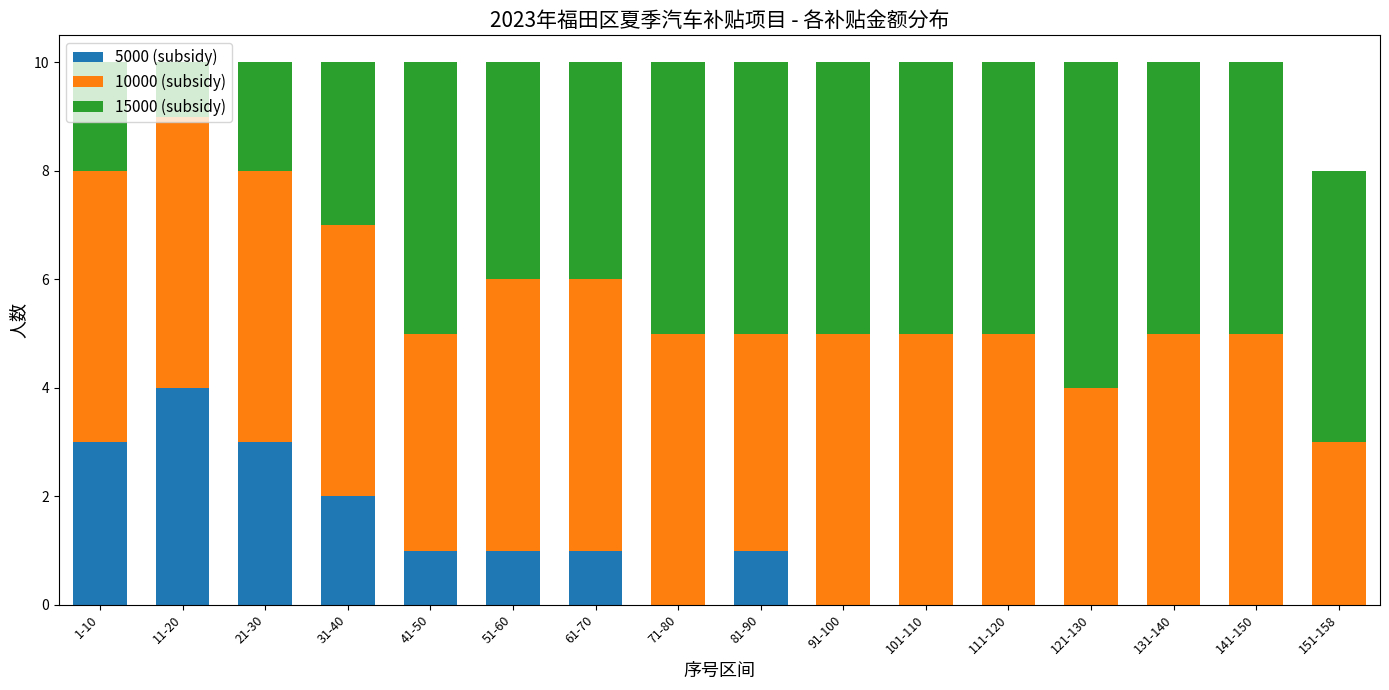

True or false: 5000 (subsidy) has a value of 2 at 61-70.

False